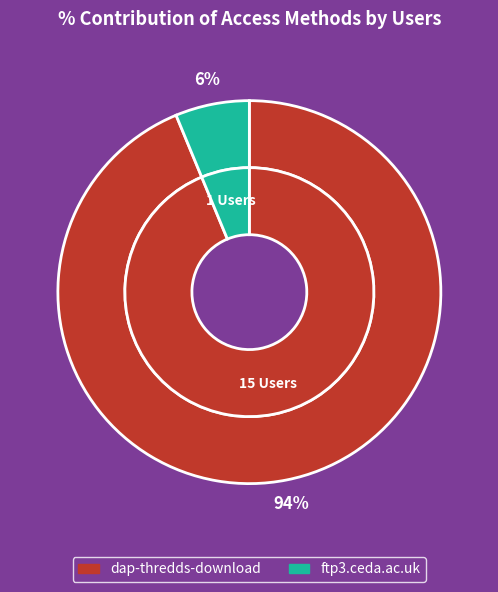

Which category has the biggest portion of the pie?

dap-thredds-download